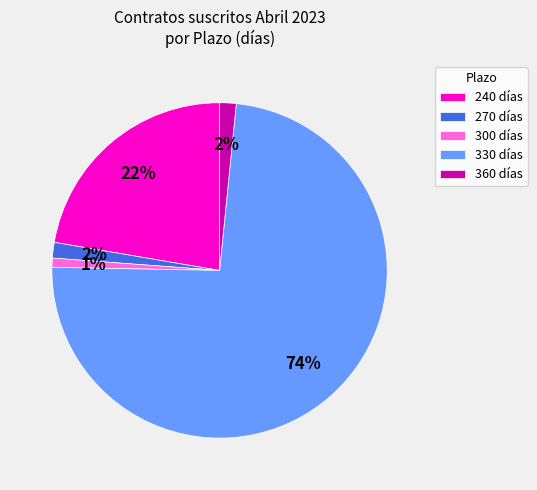

Between 330 días and 270 días, which is larger?

330 días